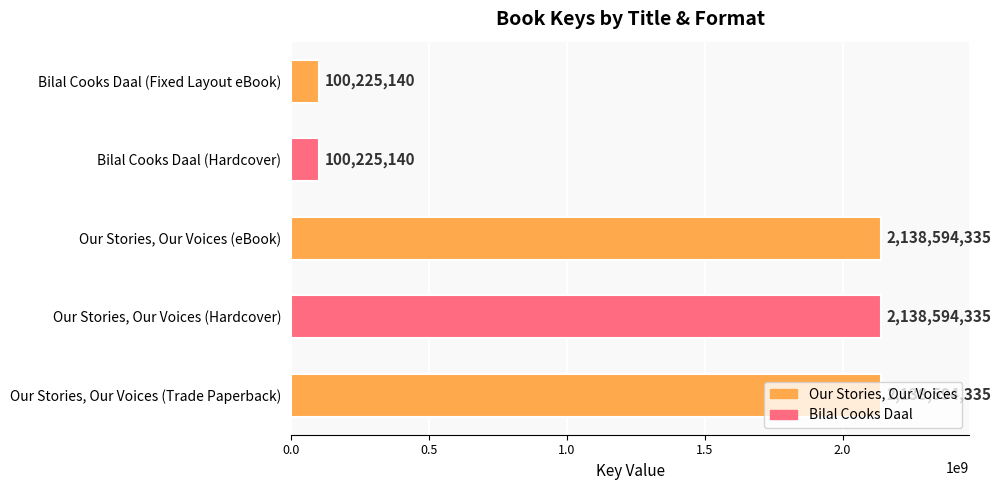

What is the difference between the maximum and second lowest values?

2038369195